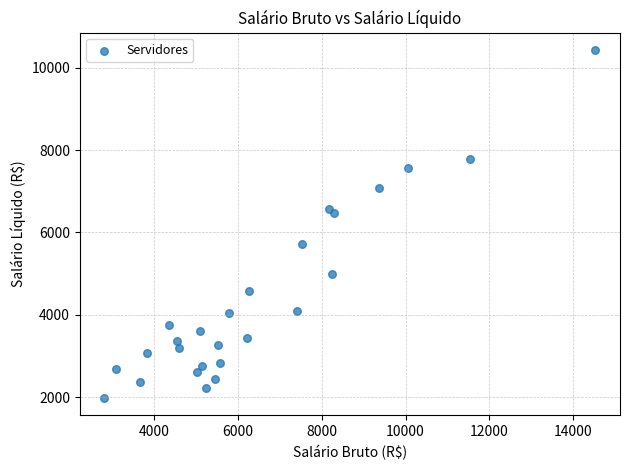

What is the range of X values (max minus min)?

11717.9